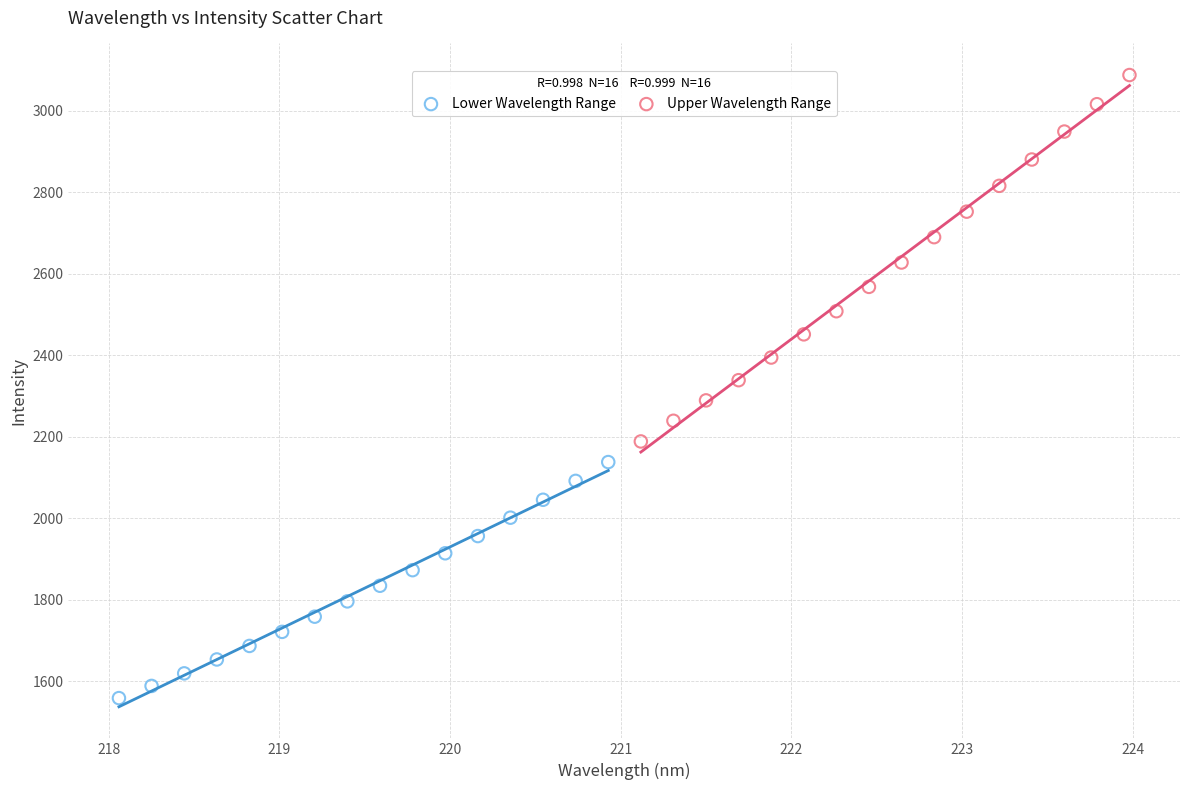

Which series reaches the maximum Y coordinate?

Upper Wavelength Range